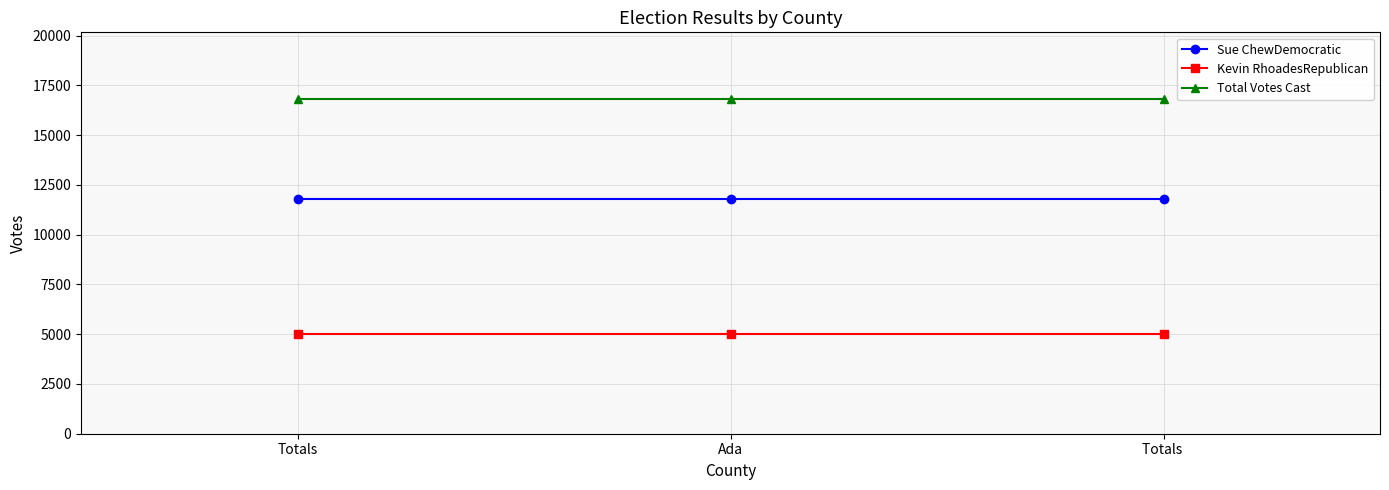

What is the label of the 3rd point from the left?

Totals 